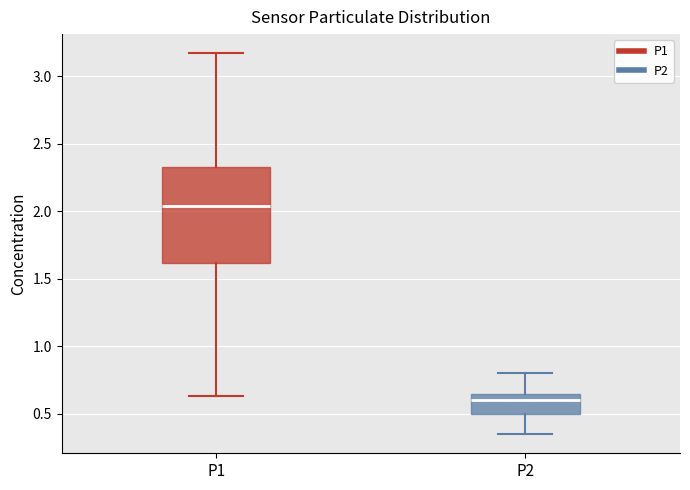

Reading left to right, read every box against the y-axis: the position of its median line, the range the box covers, and the ends of its whiskers. The values are not printed on the chart, so give them approximately, as read against the axis.

P1: median 2.05, box 1.60 to 2.35, whiskers 0.65 to 3.15
P2: median 0.60, box 0.50 to 0.65, whiskers 0.35 to 0.80